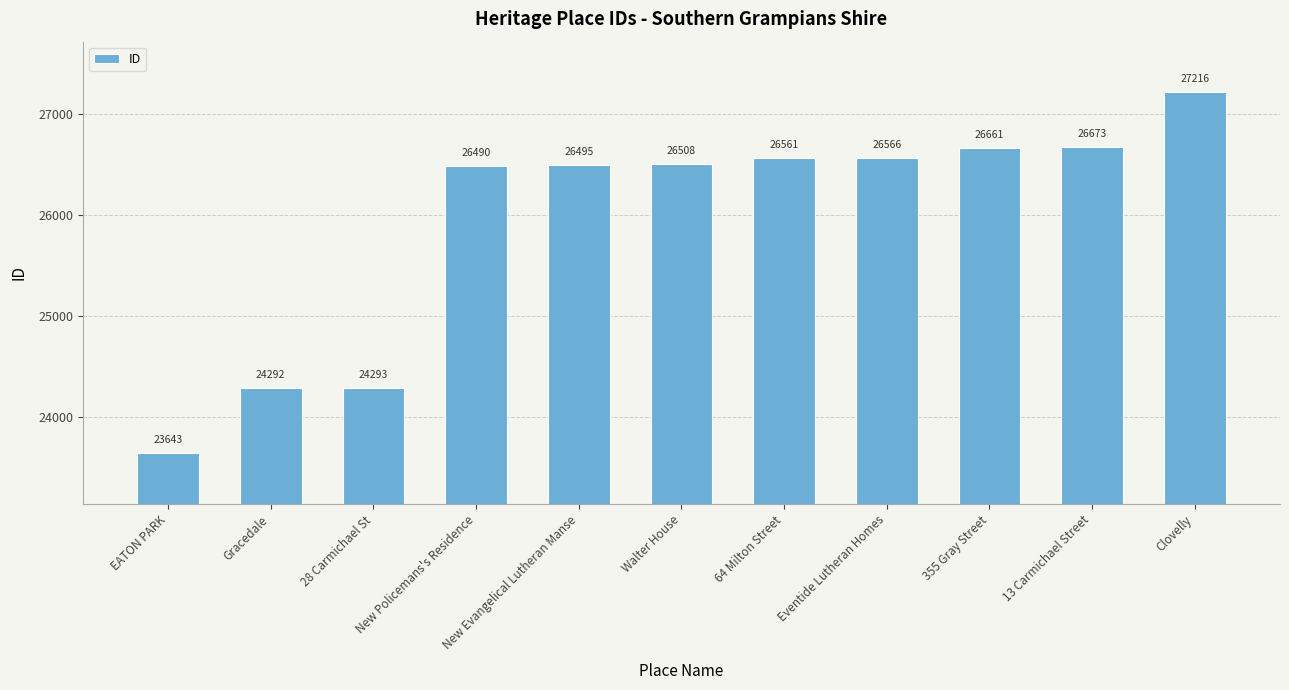

What is the ratio of the value at Gracedale to the value at New Policemans's Residence?

0.9